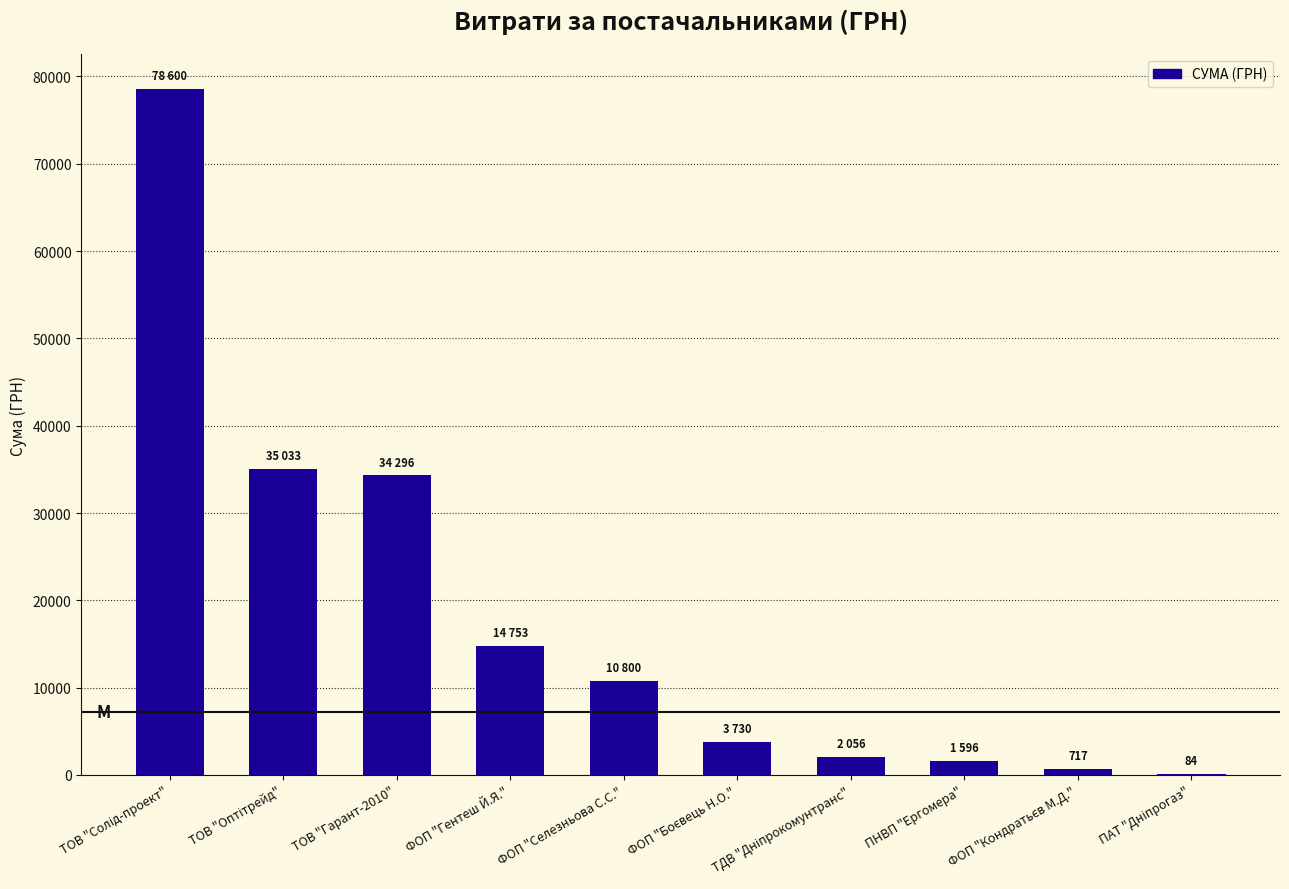

What is the greatest value displayed?

78600.0